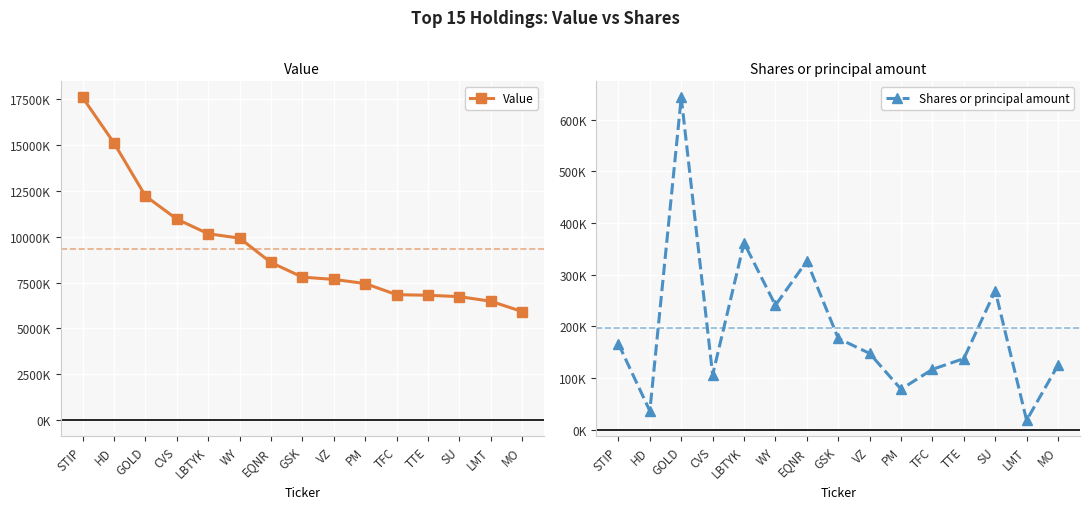

Reading right to left, what are all the values shown in this chart?

Value: MO=5924000	LMT=6484000	SU=6736000	TTE=6811000	TFC=6842000	PM=7449000	VZ=7675000	GSK=7798000	EQNR=8595000	WY=9923000	LBTYK=10160000	CVS=10960000	GOLD=12223000	HD=15108000	STIP=17584000
Shares or principal amount: MO=125005	LMT=18243	SU=269100	TTE=137716	TFC=116862	PM=78407	VZ=147717	GSK=176828	EQNR=326445	WY=240972	LBTYK=361695	CVS=106238	GOLD=643290	HD=36405	STIP=166079